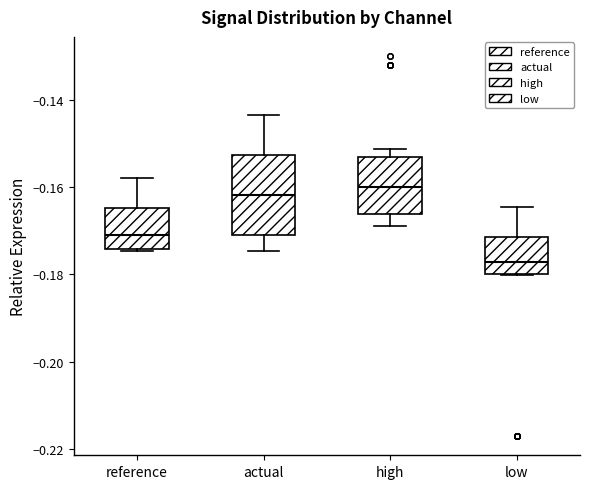

Where does the upper whisker of the box for low end on the y-axis? The values are not printed on the chart, so give them approximately, as read against the axis.

-0.164